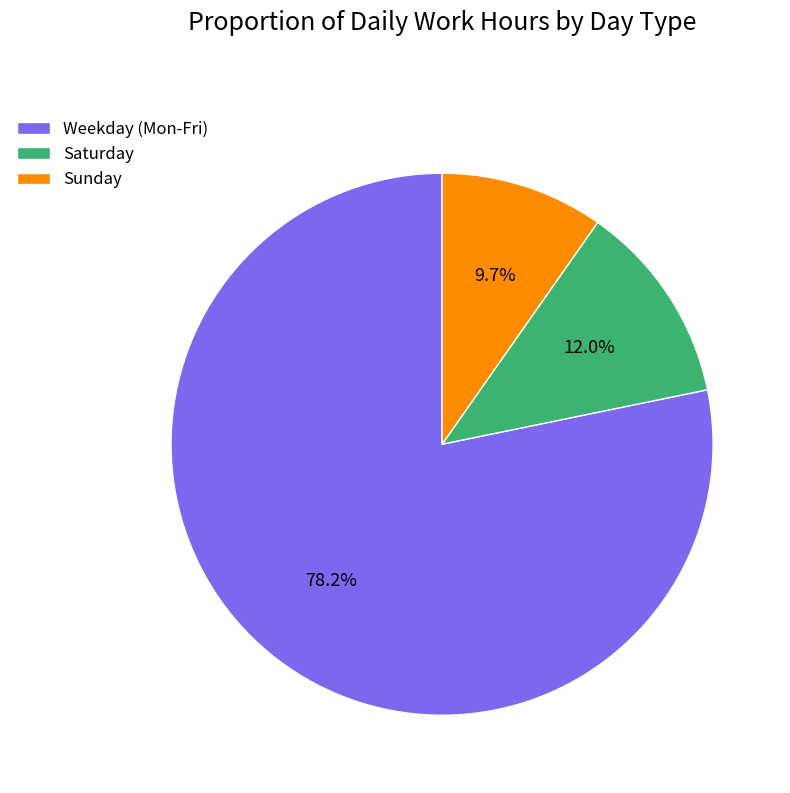

How much of the chart is everything except Saturday?

88.0%